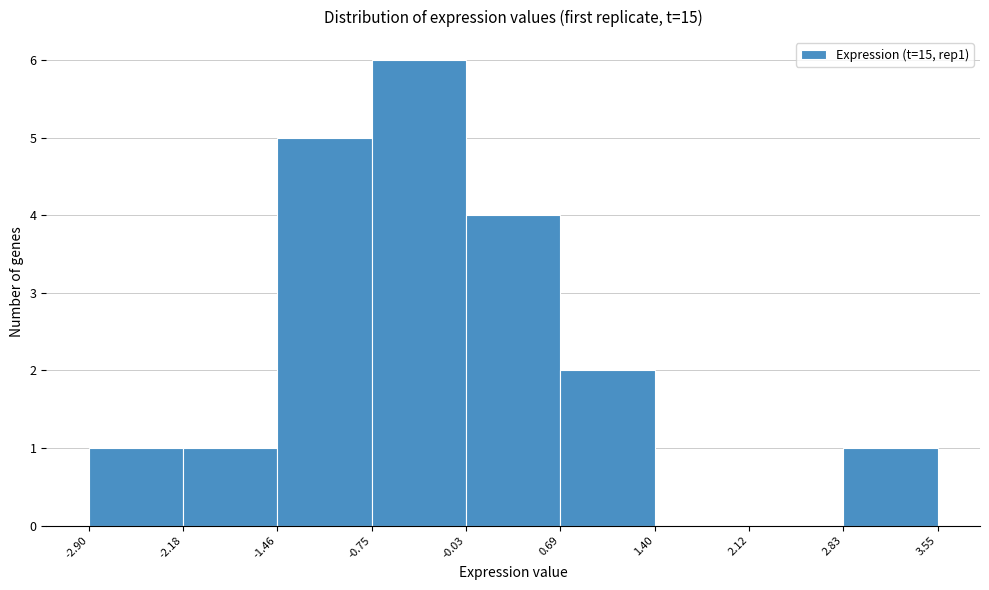

Over which range of the x-axis is the bar tallest?

-0.75 to -0.03